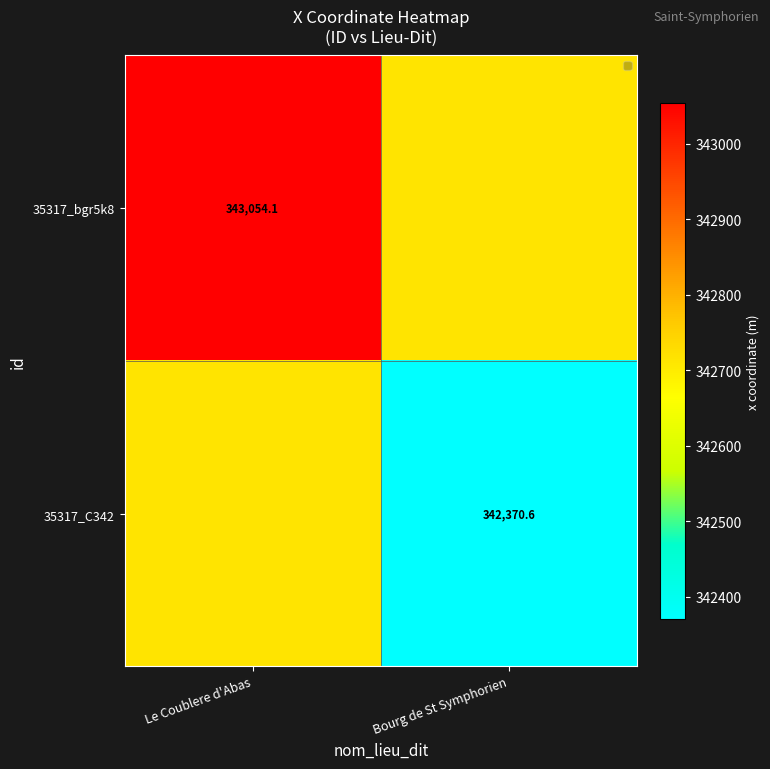

Which category has the lowest value across all series?

Bourg de St Symphorien